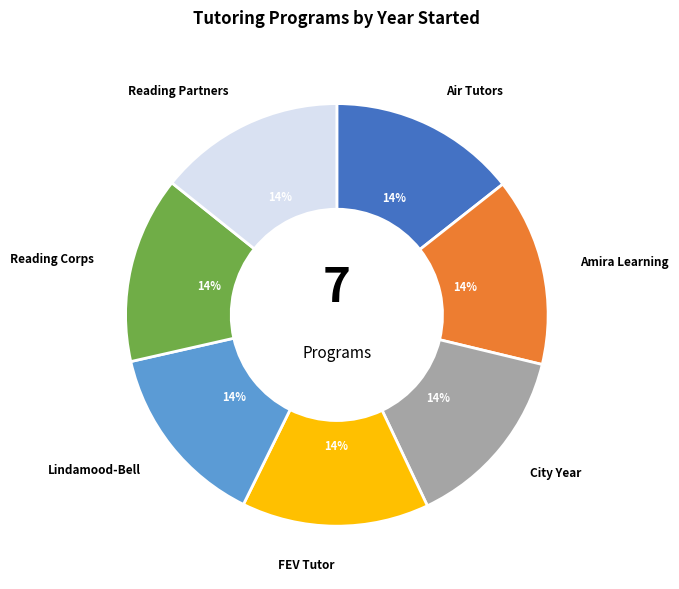

To the nearest percent, what is the average slice percentage?

14%